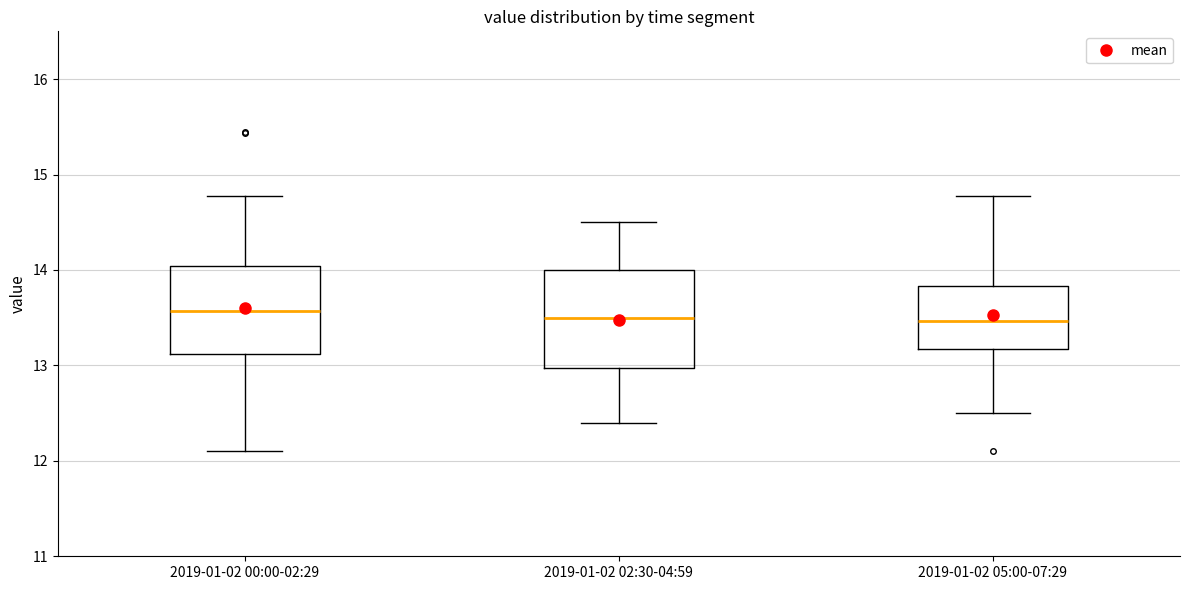

Where is the upper edge of the box for 2019-01-02 02:30-04:59 on the y-axis? The values are not printed on the chart, so give them approximately, as read against the axis.

14.0